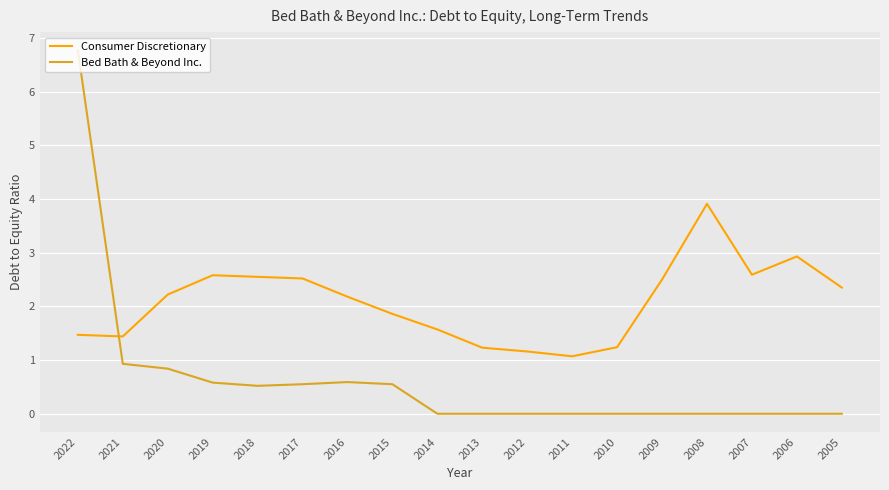

At which label does Bed Bath & Beyond Inc. reach its peak?

2022